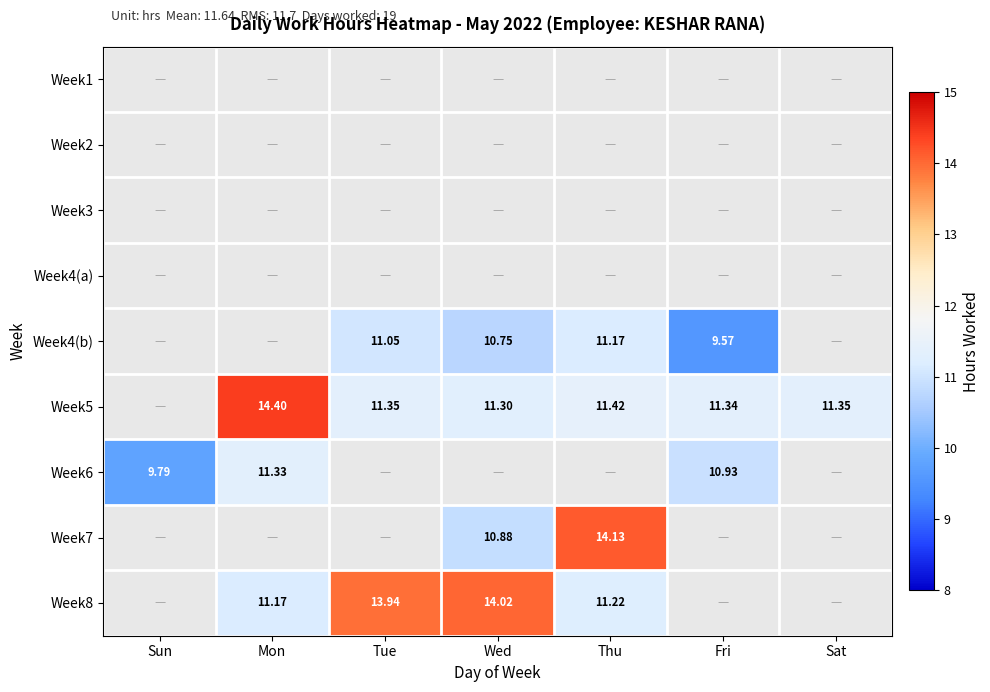

The value of Week6 at Mon is 19.9. True or false?

False